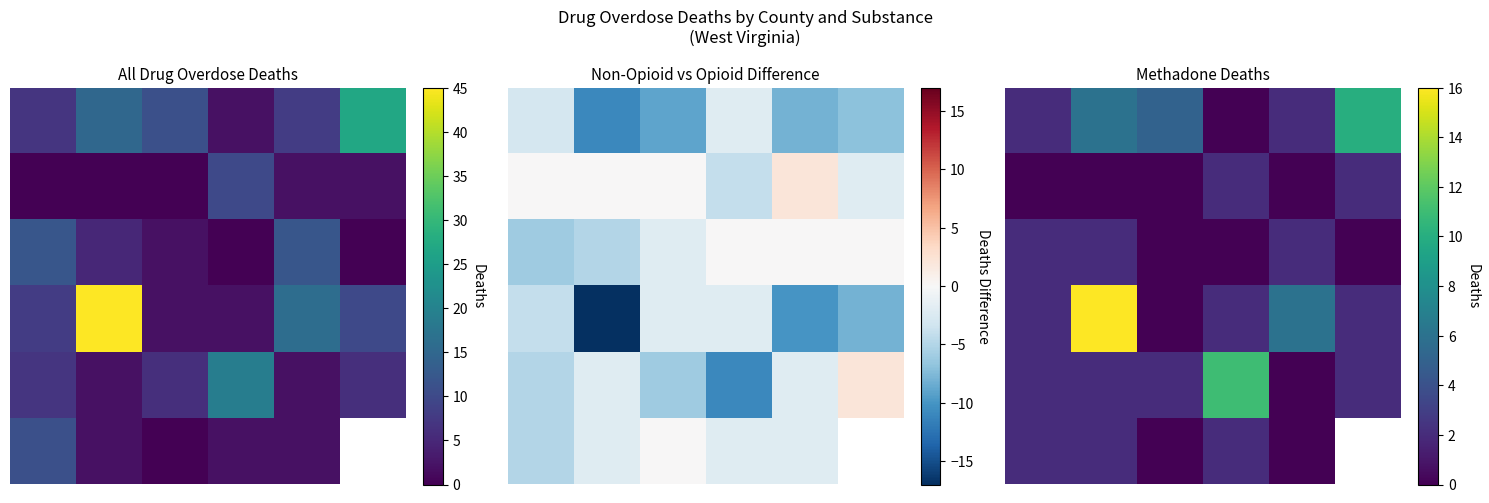

At 2, list the series in order from largest to smallest.

0, 4, 1, 2, 3, 5